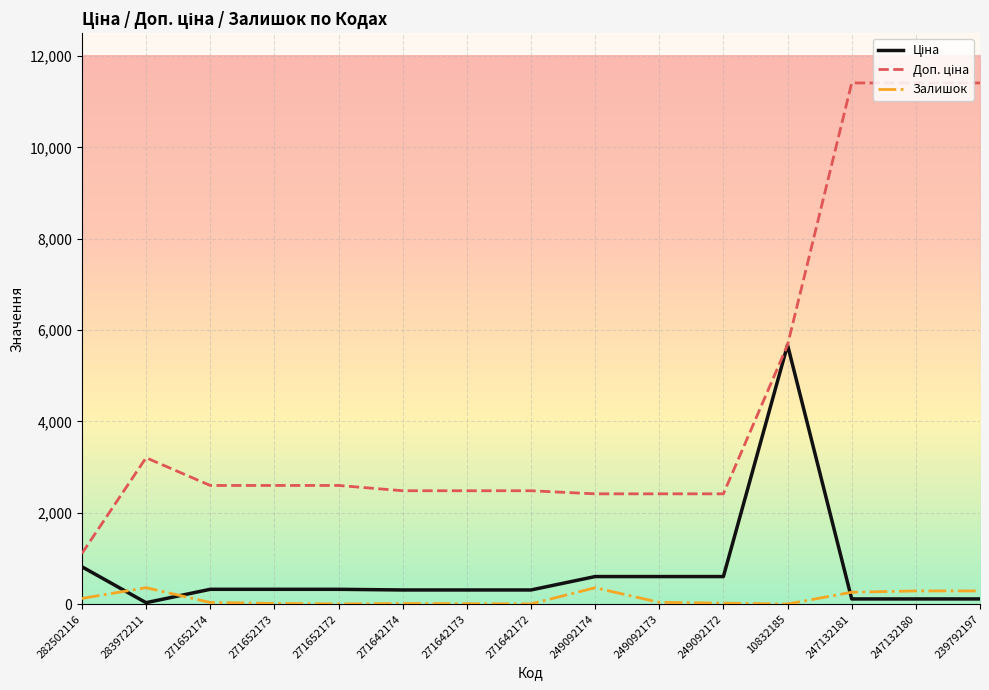

Is it true that Залишок equals 5.0 at 271652172?

True